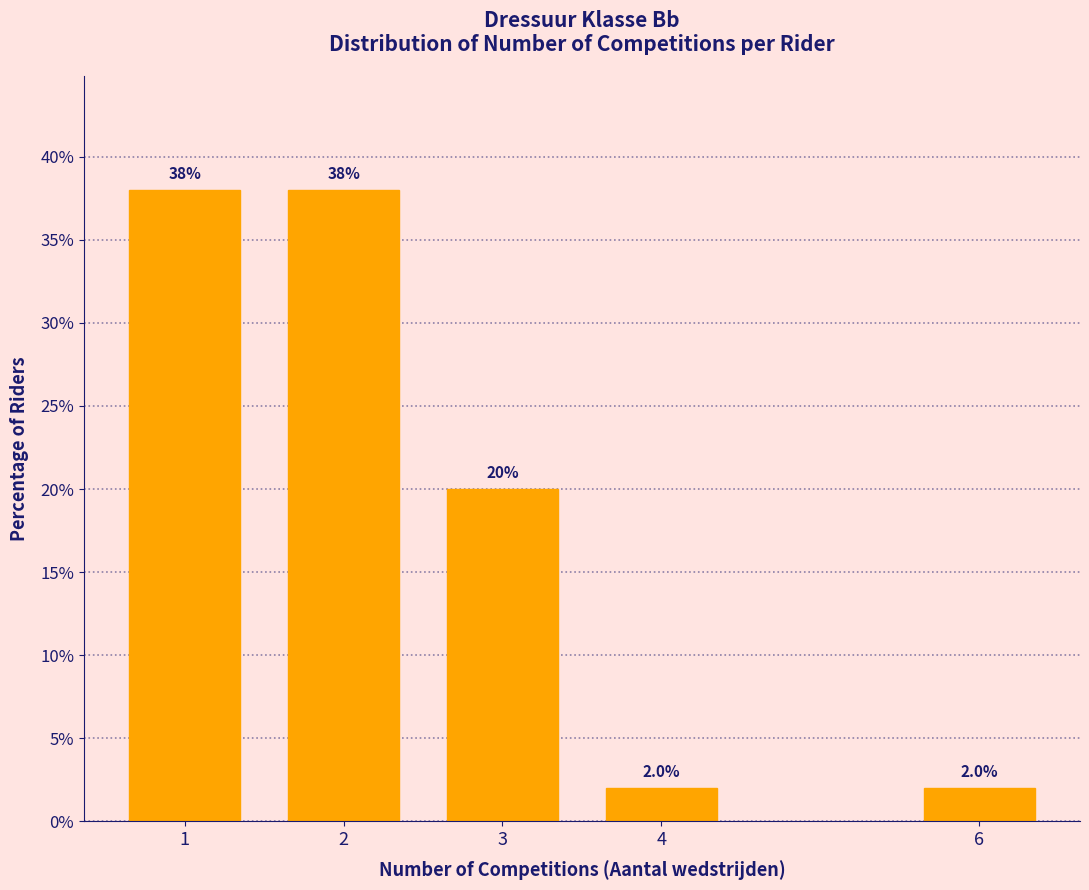

Reading left to right, transcribe all the data shown in this chart.

38	38	20	2	2